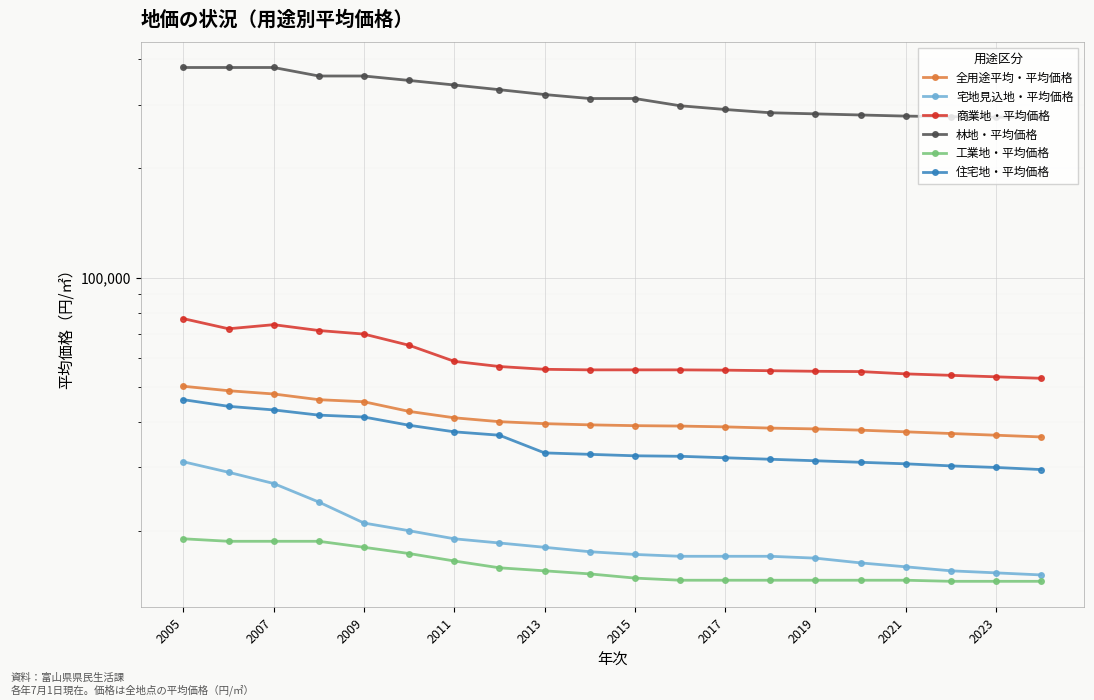

List the series in order of their peak value, highest first.

林地・平均価格, 商業地・平均価格, 全用途平均・平均価格, 住宅地・平均価格, 宅地見込地・平均価格, 工業地・平均価格